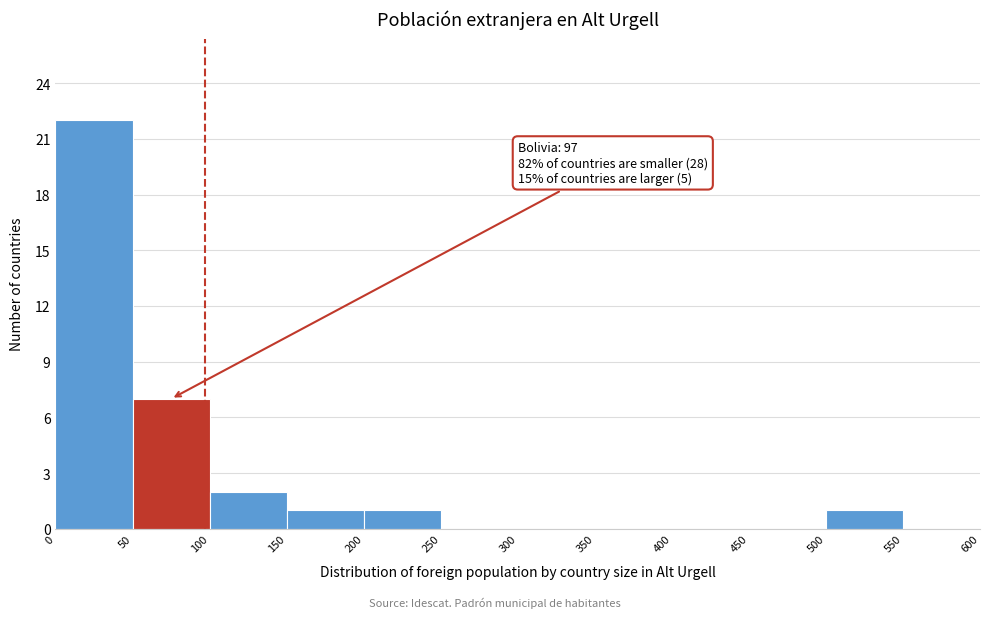

Which range on the x-axis has the tallest bar?

0 to 50